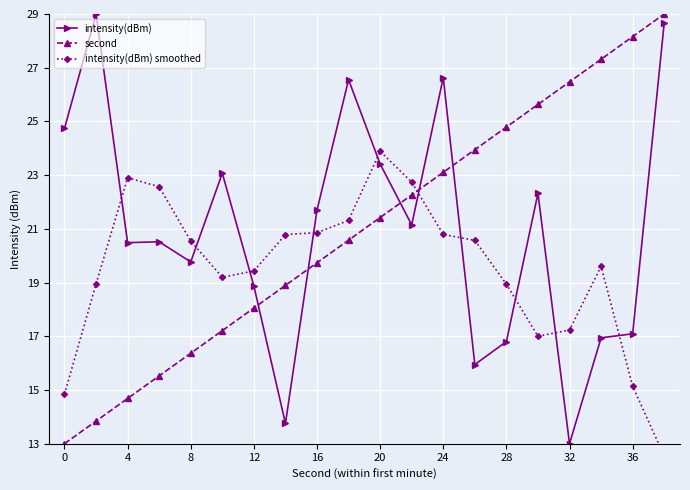

How many lines are shown in the chart?

3